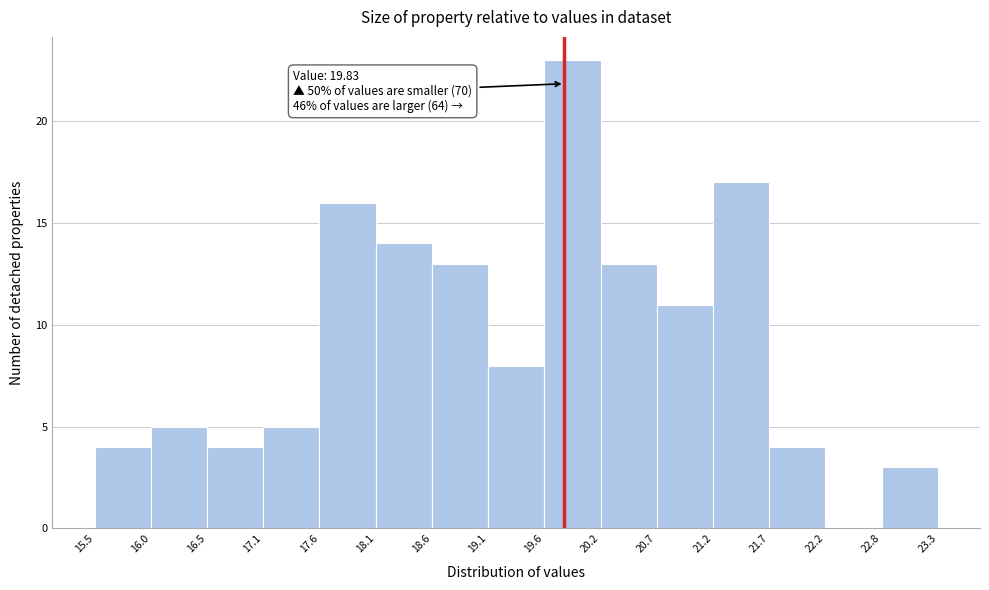

Over which range of the x-axis is the bar tallest?

19.6 to 20.2